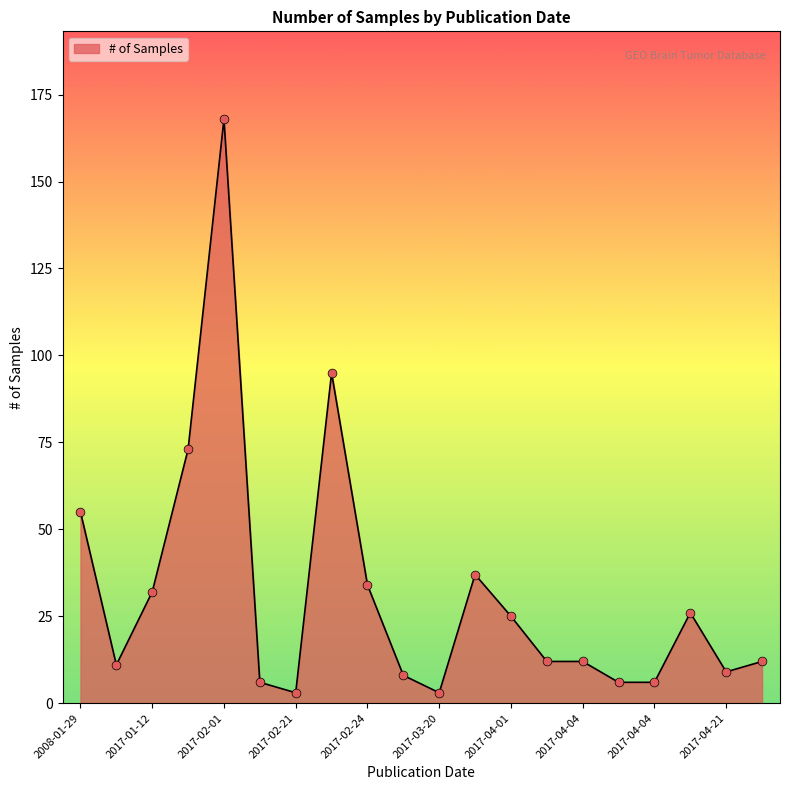

What is the greatest value displayed?

168